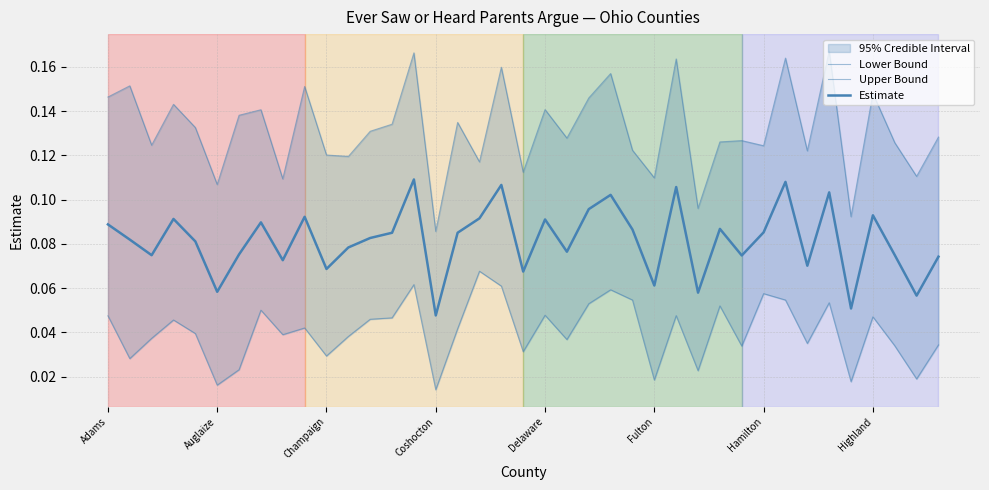

Which series changed the most between Champaign and 28?

Lower Bound